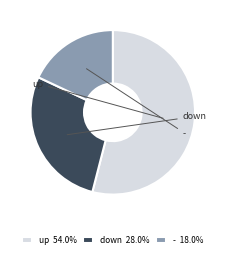

To the nearest percent, what is the difference between the down and - slice percentages?

10%